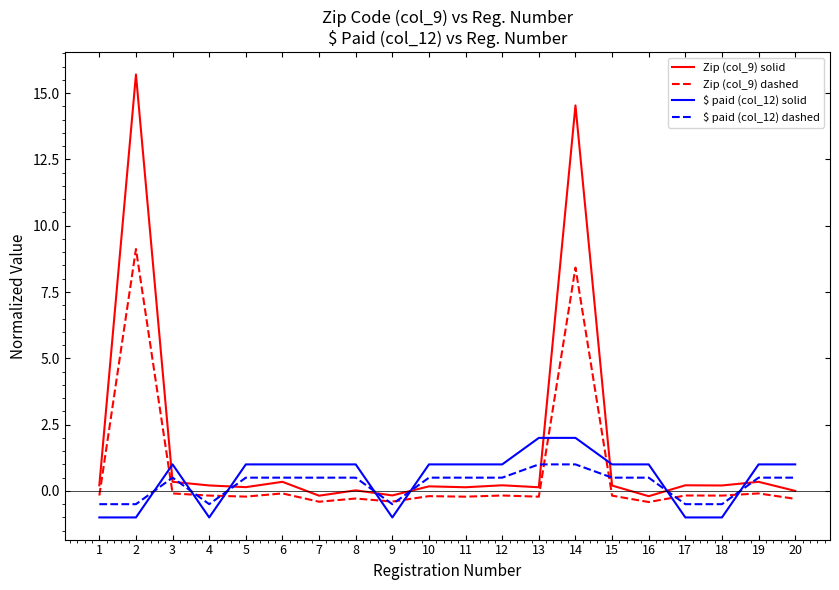

Between which two adjacent categories do $ paid (col_12) solid and Zip (col_9) dashed first intersect?

2 and 3